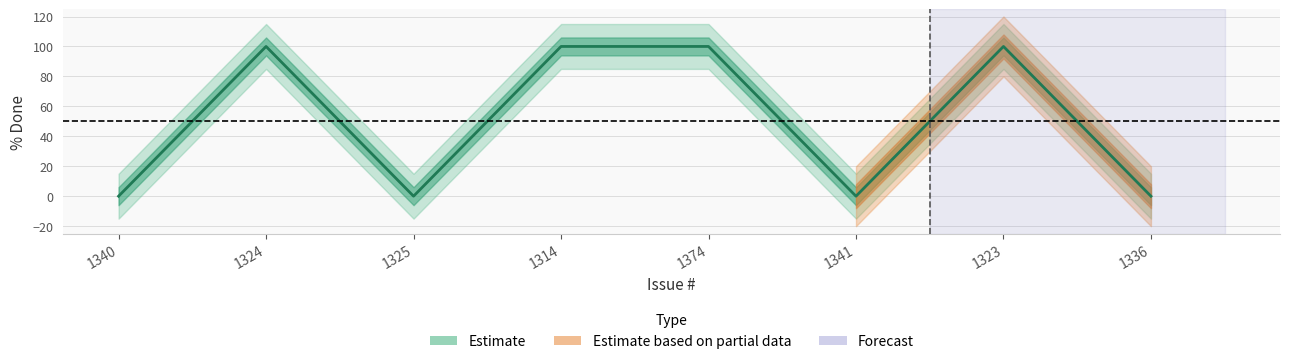

Does the chart have visible grid lines?

Yes